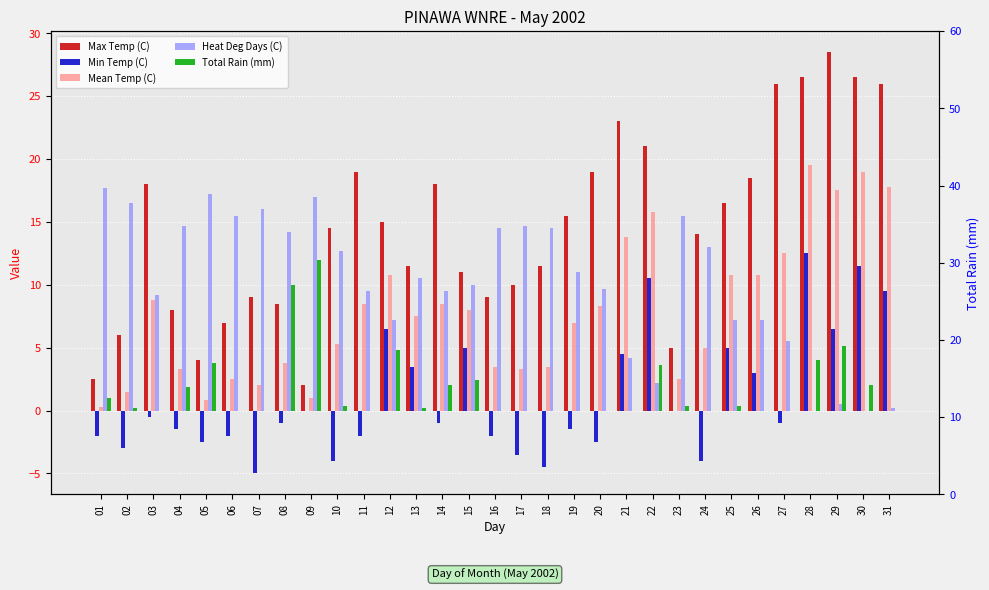

At which label does Min Temp (C) first exceed -1?

03